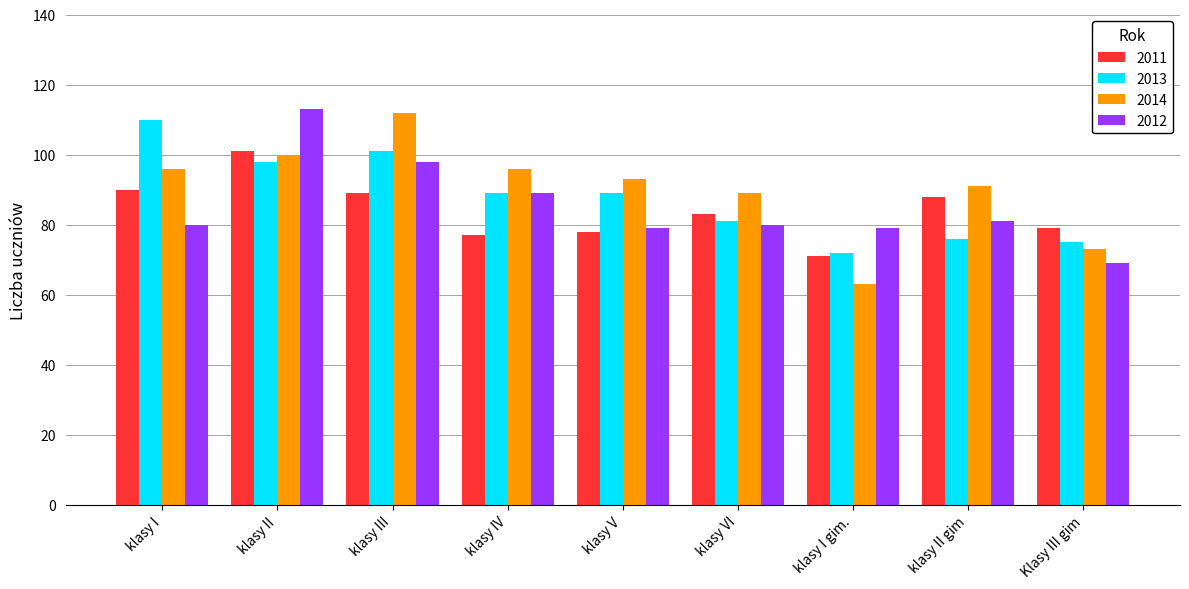

Reading left to right, list all the values displayed in this chart.

2011: 90	101	89	77	78	83	71	88	79
2013: 110	98	101	89	89	81	72	76	75
2014: 96	100	112	96	93	89	63	91	73
2012: 80	113	98	89	79	80	79	81	69